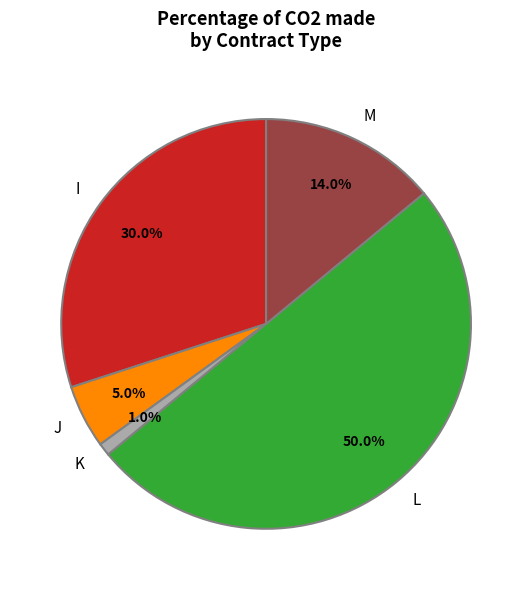

To the nearest percent, what is the combined percentage of K and M?

15%